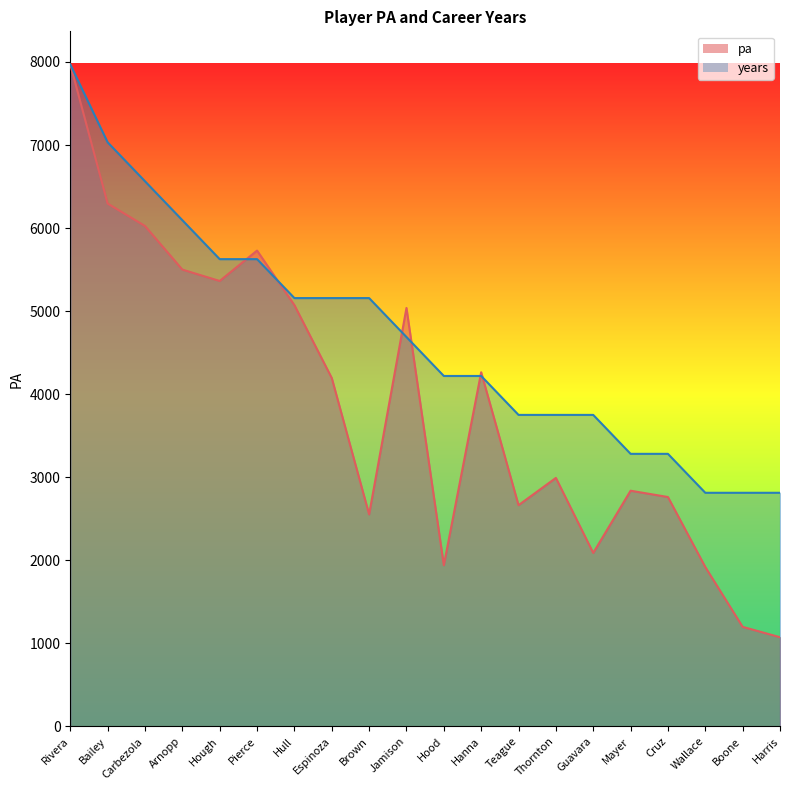

The years series shows 4783.5 at Mayer. True or false?

False